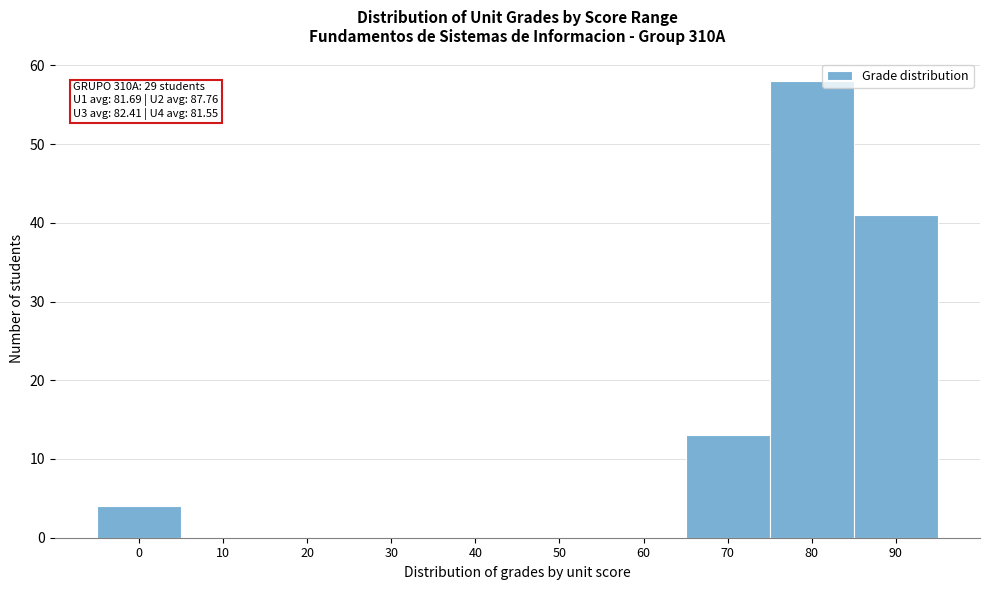

Reading right to left, what are all the values shown in this chart?

90=41	80=58	70=13	60=0	50=0	40=0	30=0	20=0	10=0	0=4